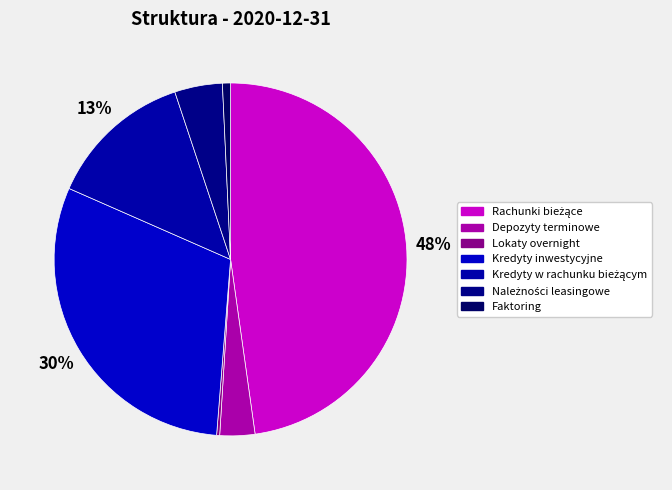

What is the ratio of the value at Faktoring to the value at Kredyty w rachunku bieżącym?

0.1